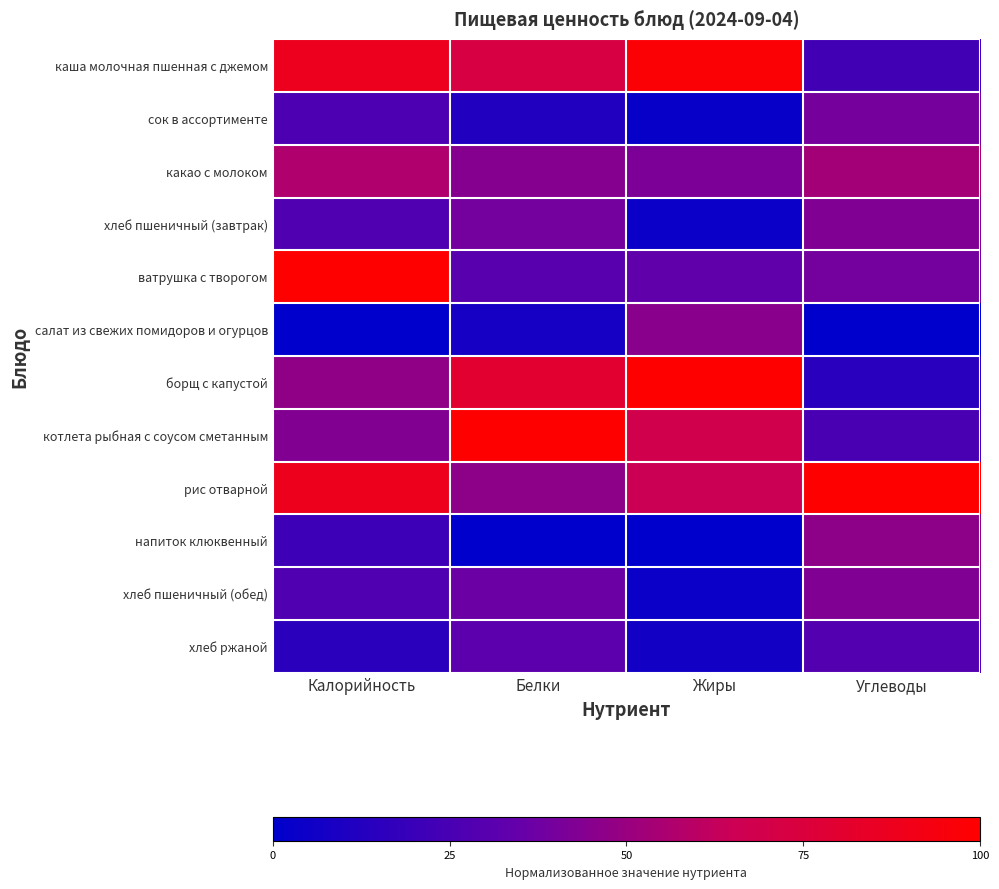

Between Углеводы and Жиры, which is larger?

Жиры